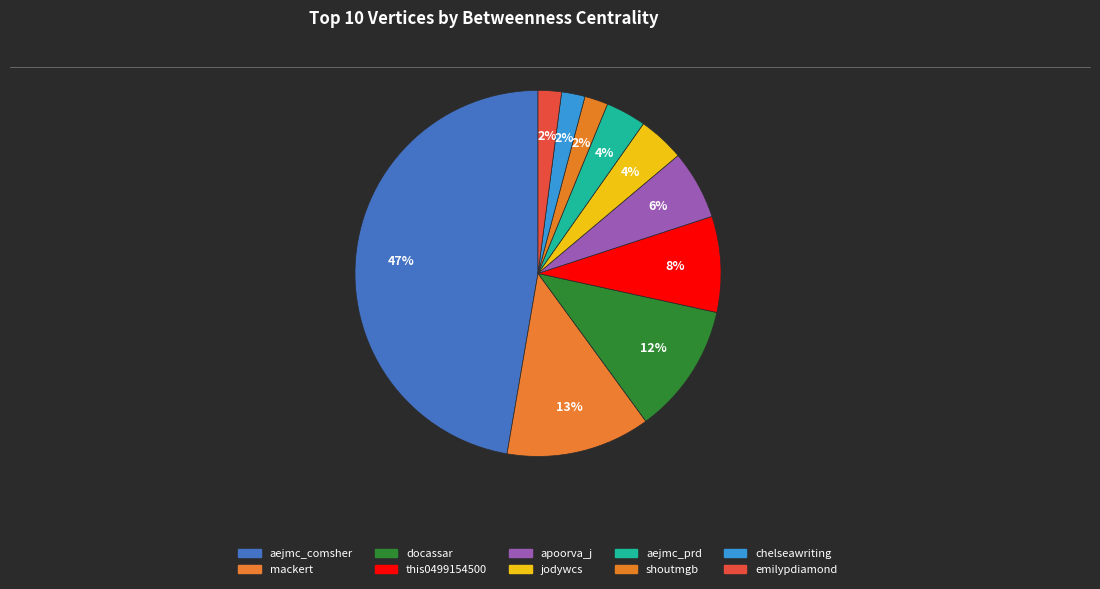

Which slice is the largest?

aejmc_comsher